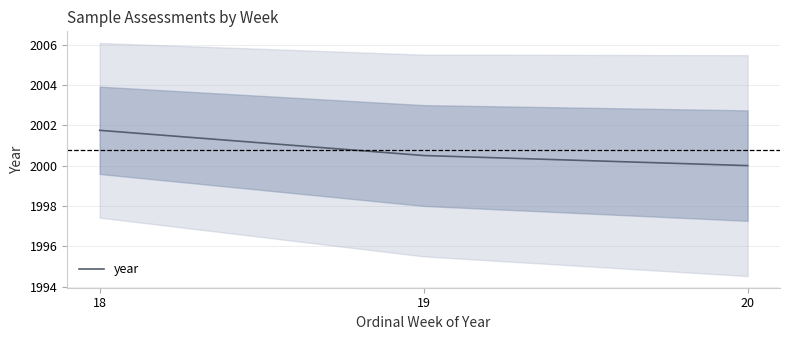

What is the change in value from 19 to 20?

-0.5